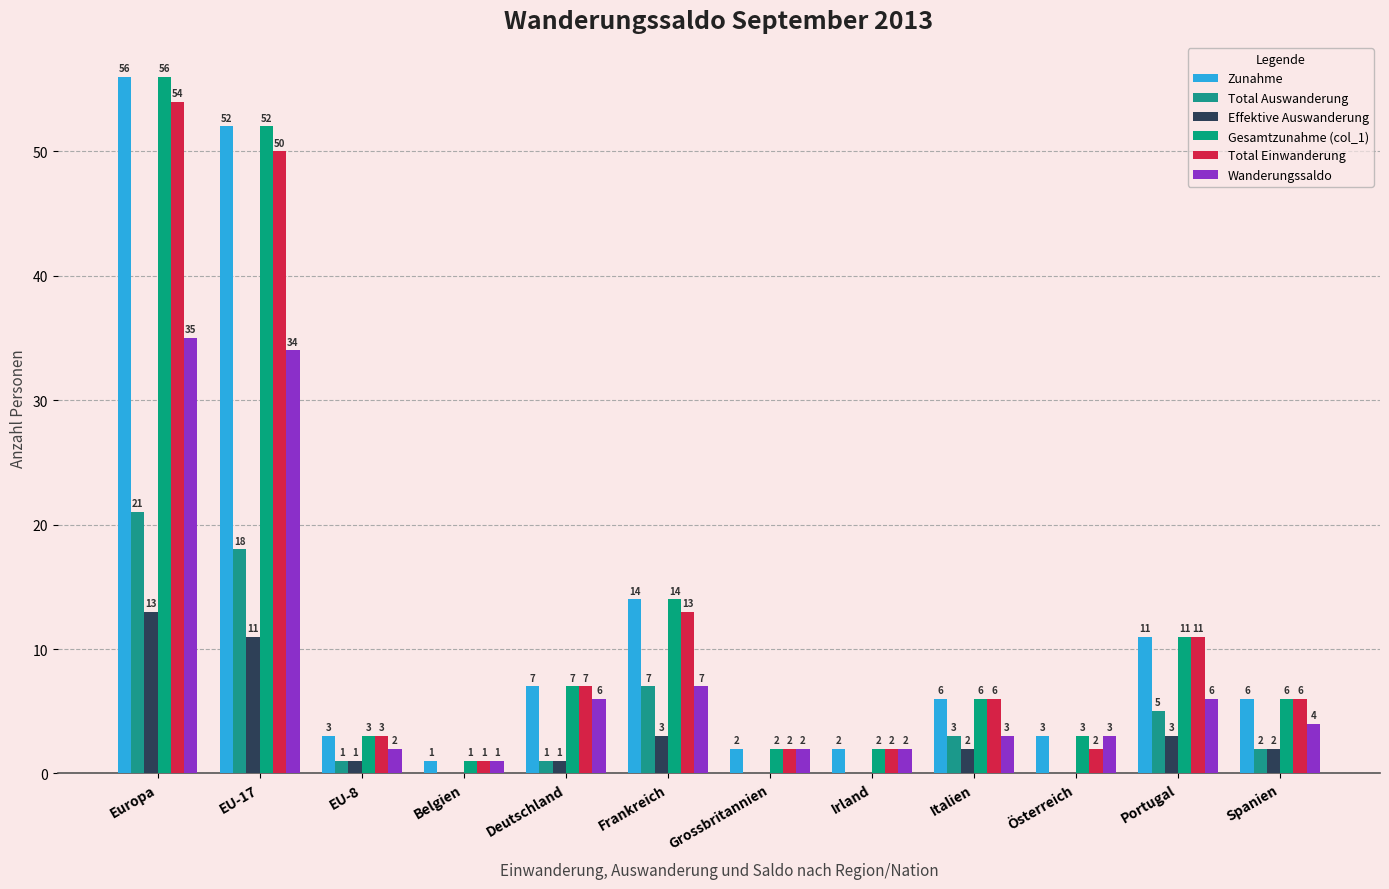

Are the bars horizontal?

No